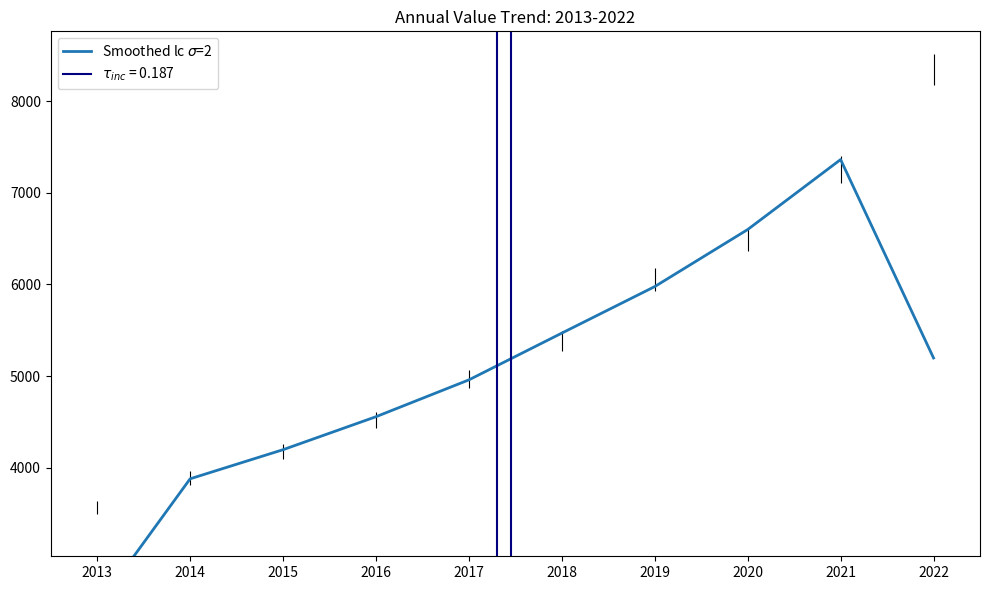

How many interior local peaks (higher than both neighbors) does the data have?

1